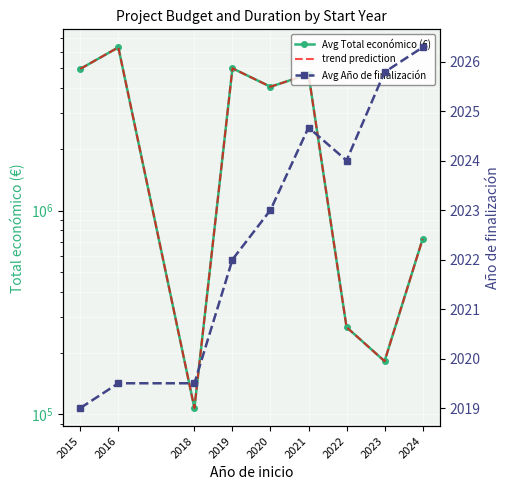

In Avg Total económico (€), how many points are higher than both neighbors (excluding endpoints)?

3